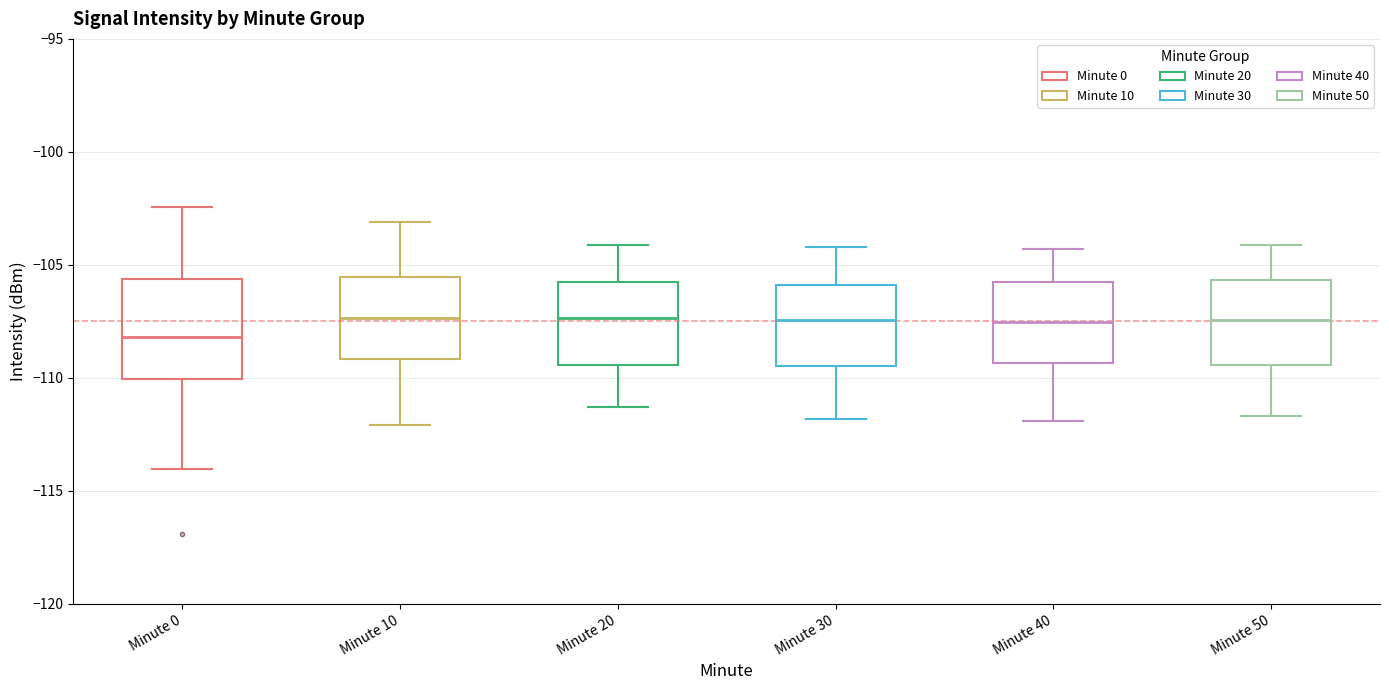

Which box's median line is the lowest?

Minute 0